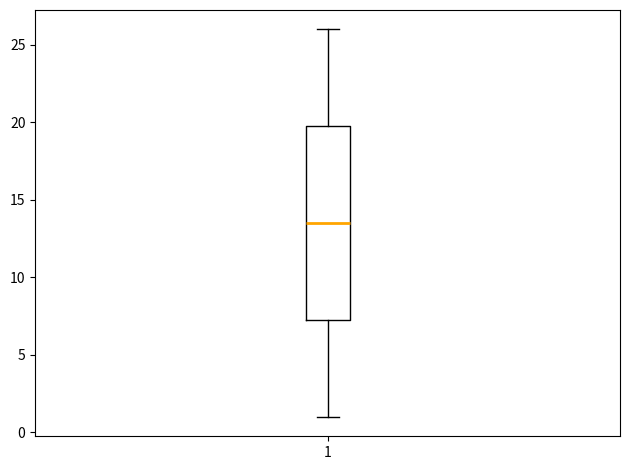

Where is the upper edge of the box at x = 1 on the y-axis? The values are not printed on the chart, so give them approximately, as read against the axis.

20.0